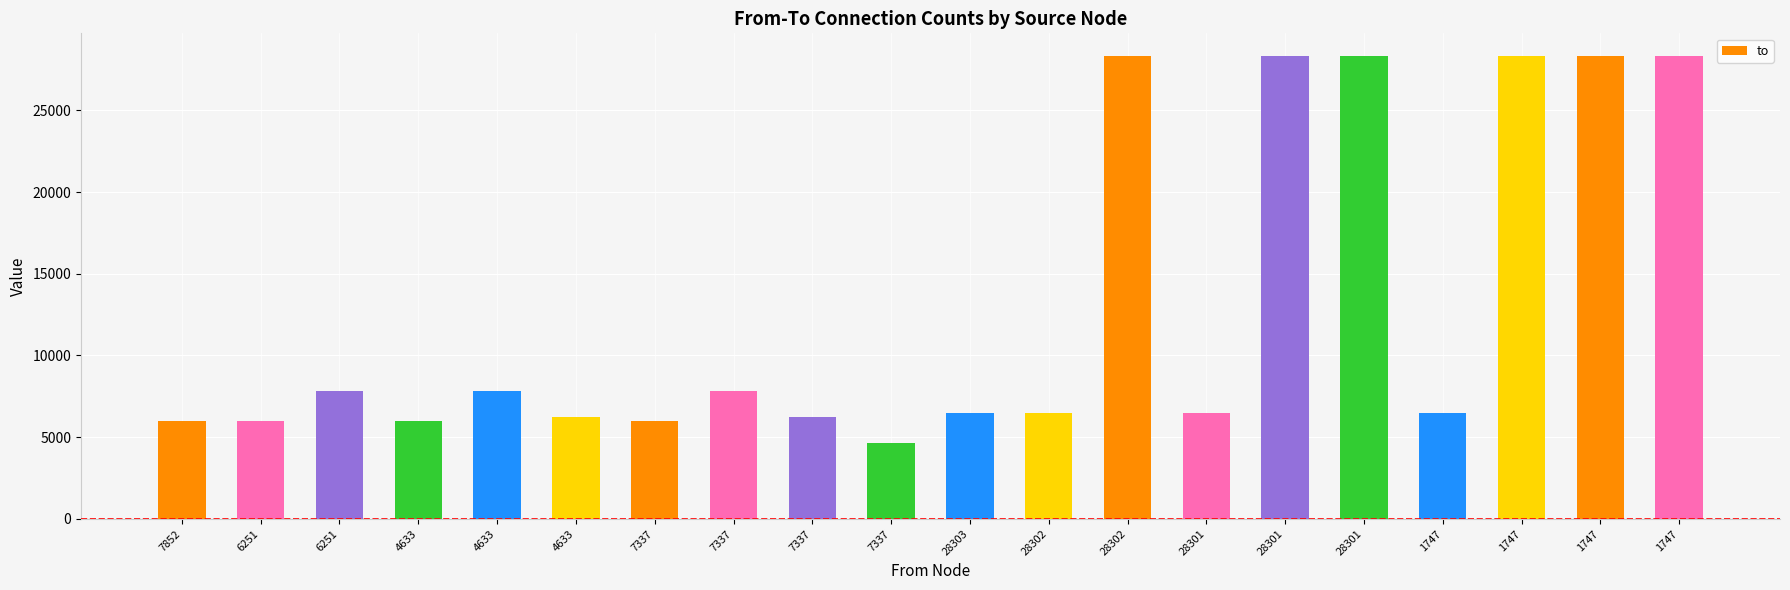

What is the maximum value shown in the chart?

28303